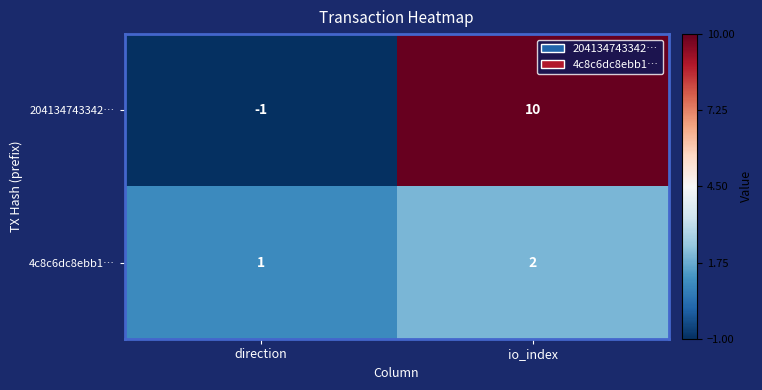

How many values in the 4c8c6dc8ebb1… series are below 2?

1